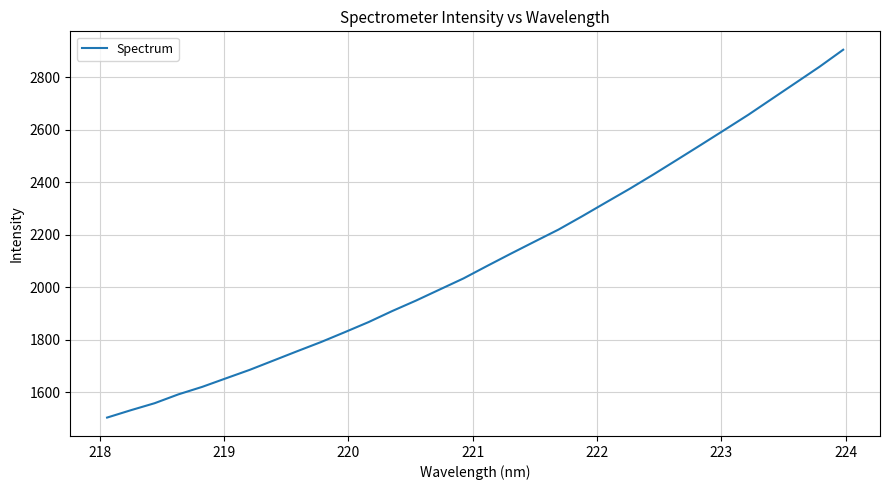

What is the difference between the maximum and minimum values?

1401.0